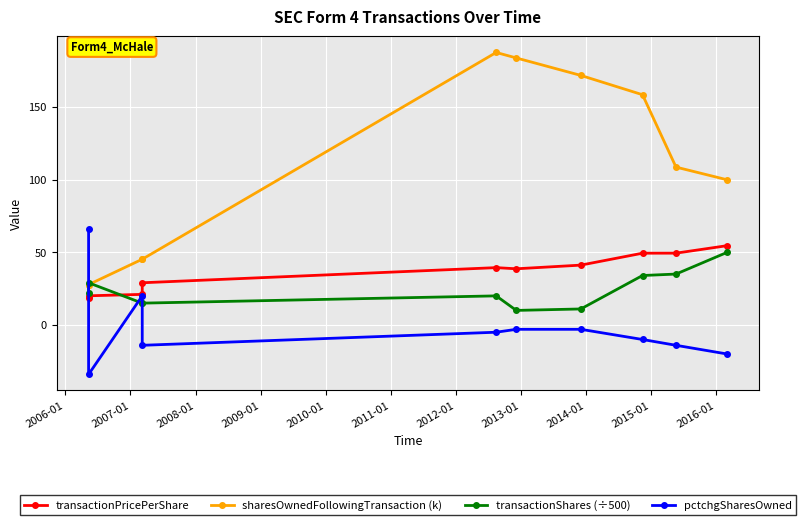

List the series in order of their peak value, highest first.

sharesOwnedFollowingTransaction (k), pctchgSharesOwned, transactionPricePerShare, transactionShares (÷500)